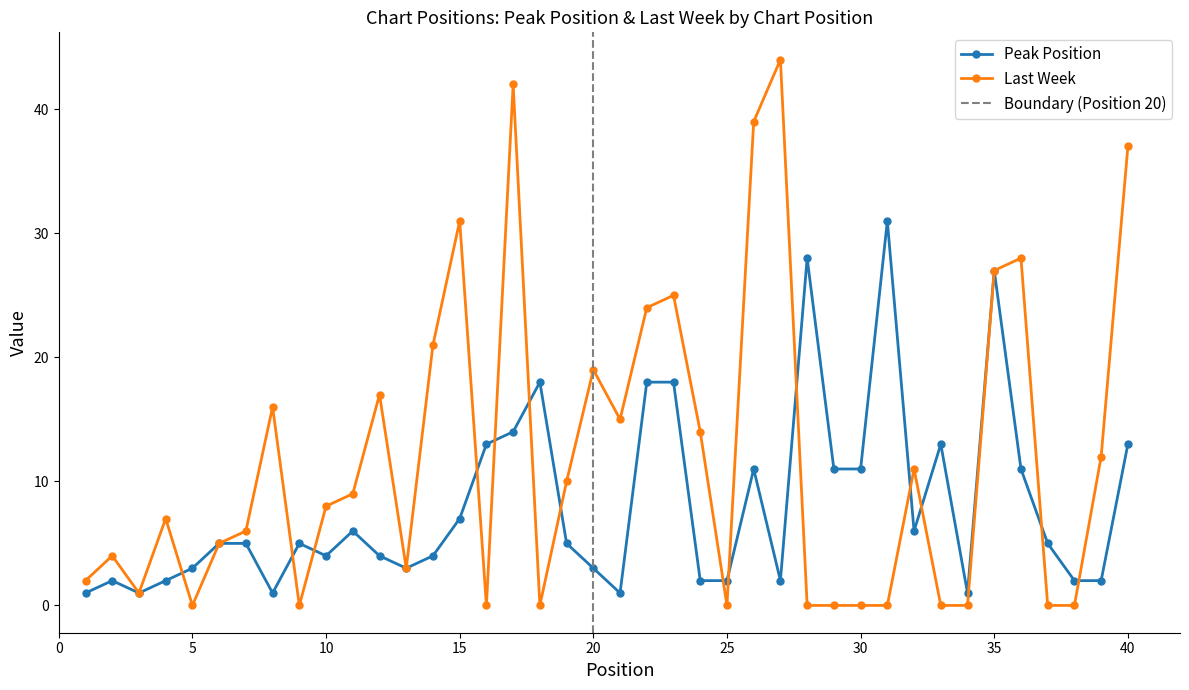

Between which two adjacent categories do Peak Position and Last Week first intersect?

4 and 5